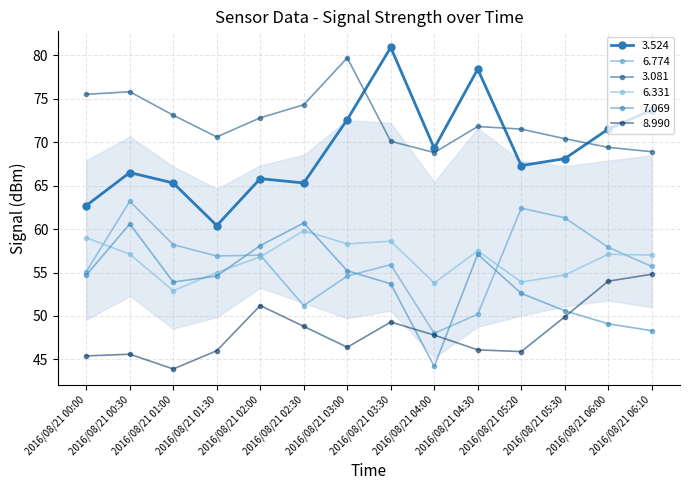

The 7.069 series shows 70.5 at 2016/08/21 04:00. True or false?

False